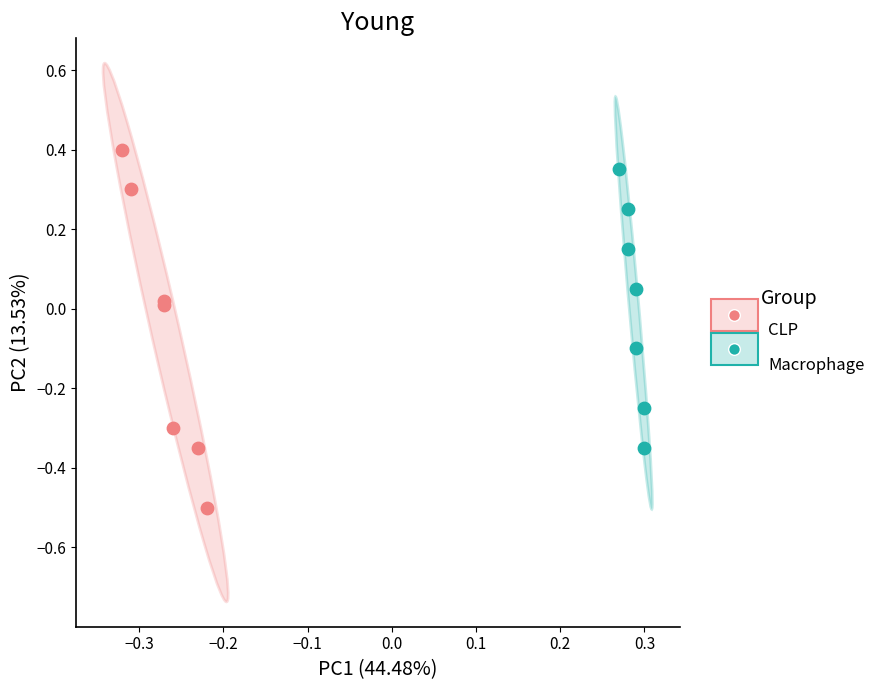

Which series has the widest spread of Y values?

CLP